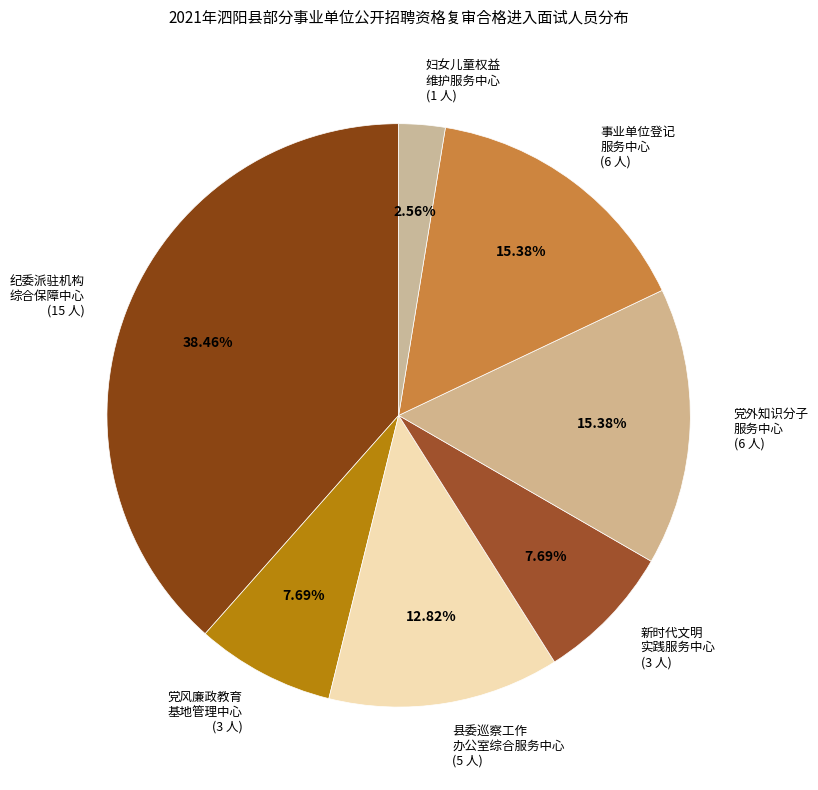

Combined, do 妇女儿童权益 维护服务中心 (1 人) and 事业单位登记 服务中心 (6 人) account for over 50%?

No